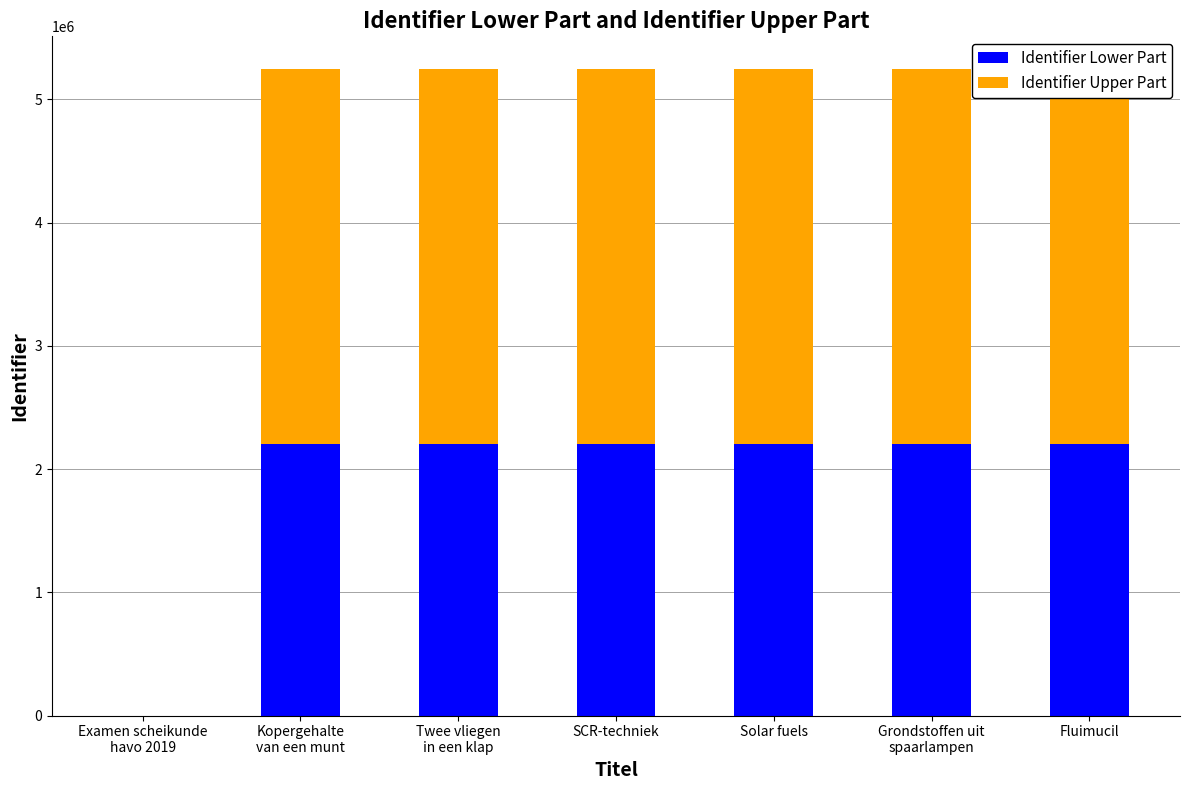

What are all the series names shown in the legend?

Identifier Lower Part, Identifier Upper Part